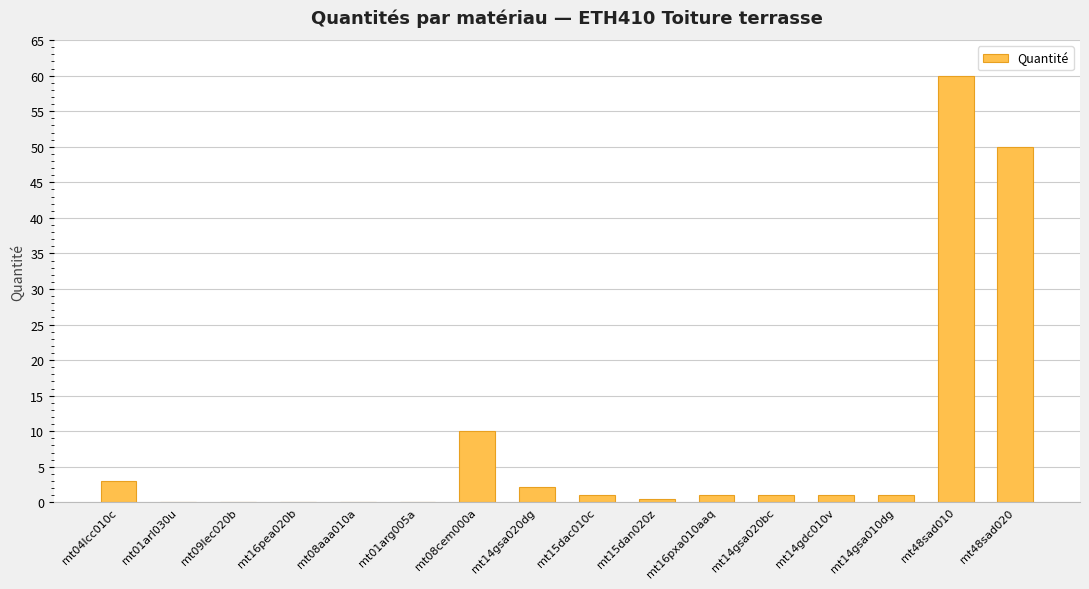

What is the sum of the values at mt14gdc010v and mt01arl030u?

1.2